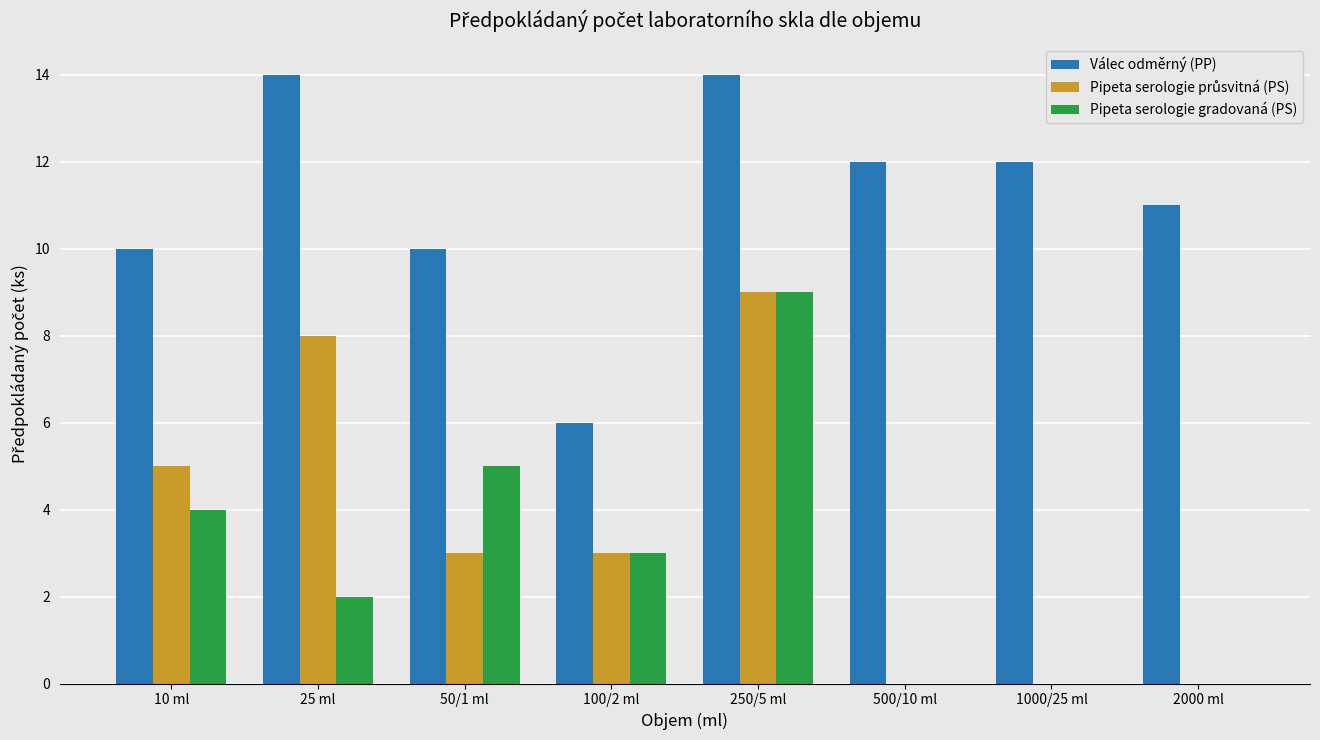

What is the total value across all series at 25 ml?

24